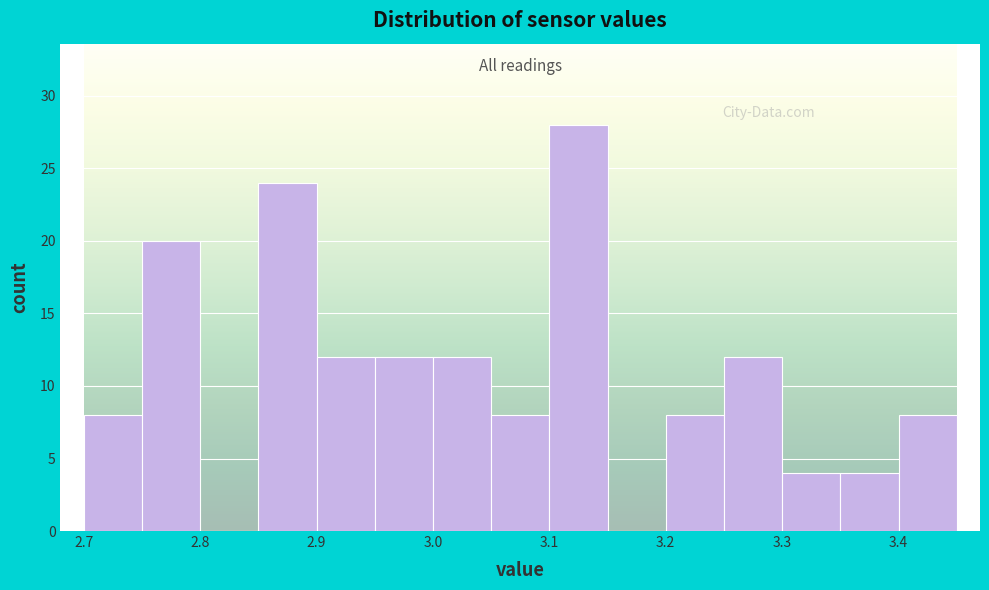

How tall is the bar that spans 3.20 to 3.25 on the x-axis? The values are not printed on the chart, so give them approximately, as read against the axis.

8